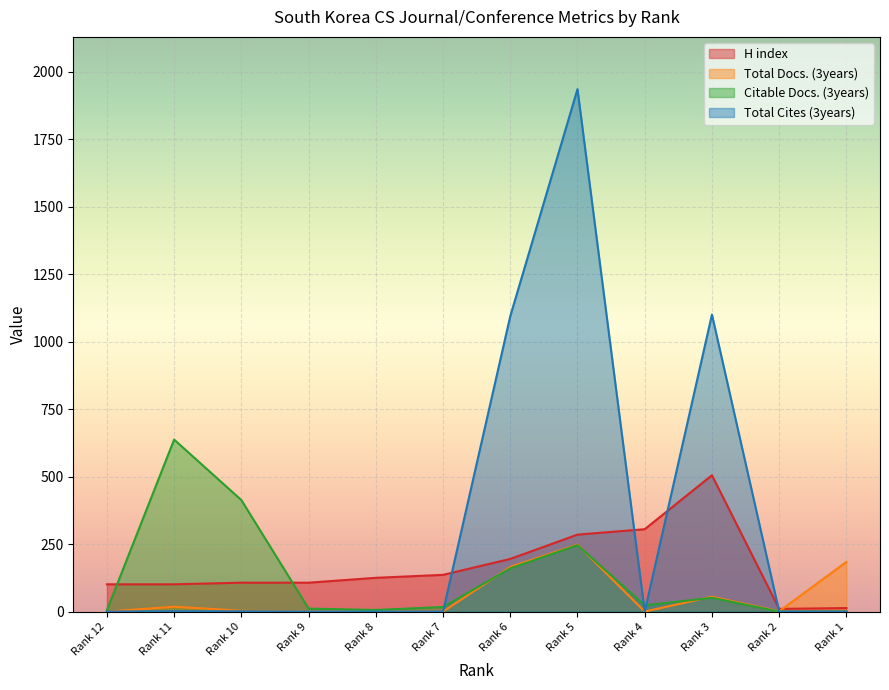

How many times do Total Docs. (3years) and Total Cites (3years) cross each other?

1